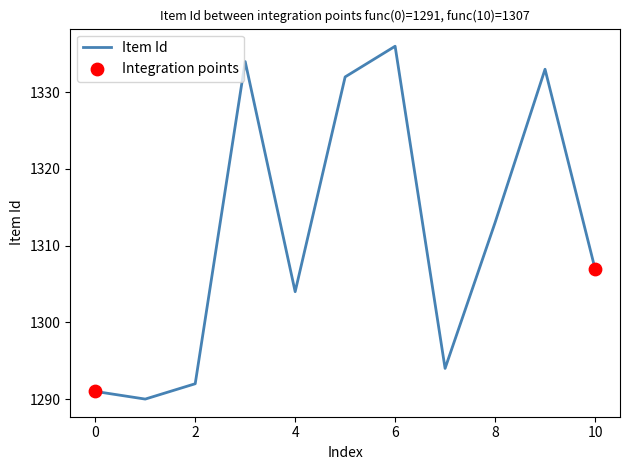

What is the minimum value shown in the chart?

1290